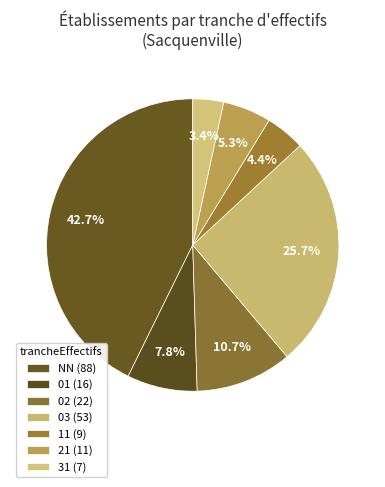

Which category has the biggest portion of the pie?

NN